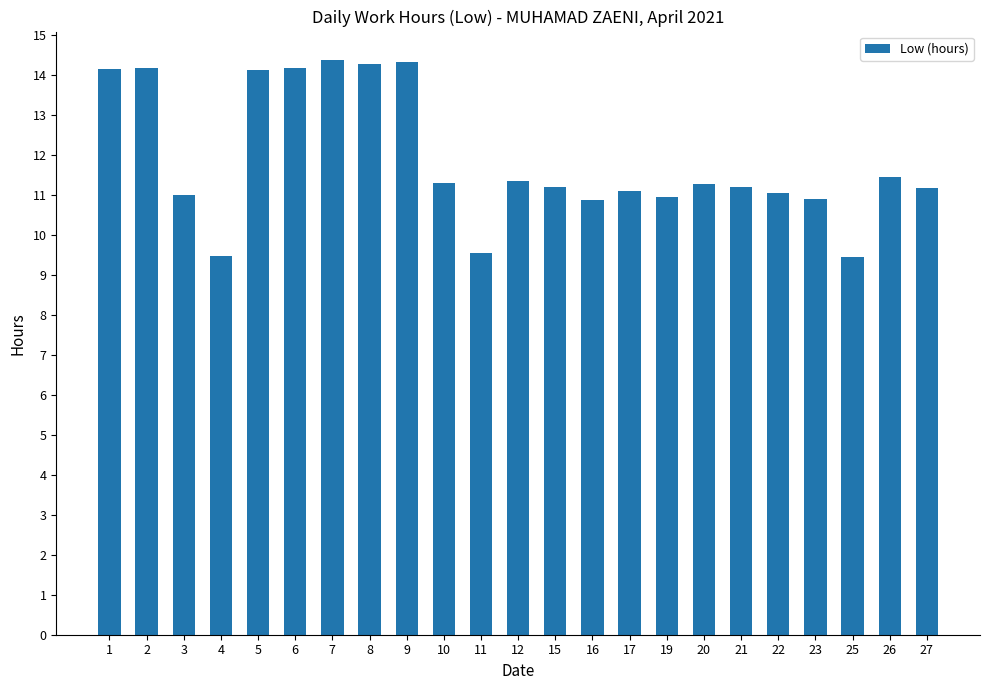

What value does the data have at 27?

11.2